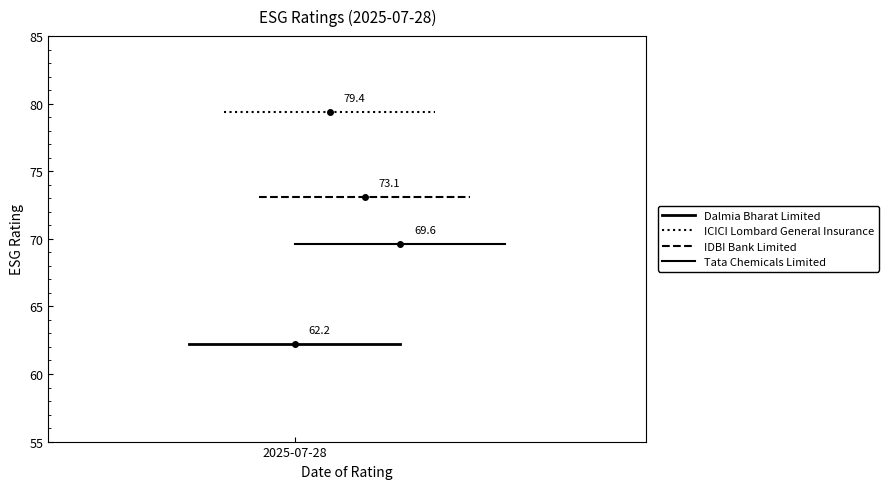

Reading left to right, transcribe all the data shown in this chart.

Dalmia Bharat Limited: 62.2	62.2	62.2
ICICI Lombard General Insurance: 79.4	79.4	79.4
IDBI Bank Limited: 73.1	73.1	73.1
Tata Chemicals Limited: 69.6	69.6	69.6